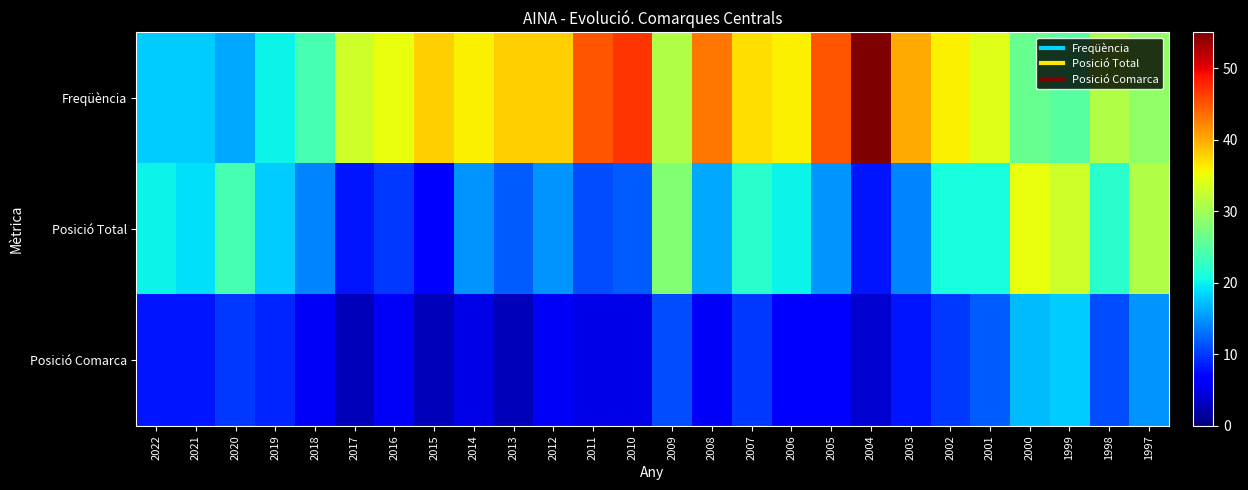

Reading right to left, what are all the values shown in this chart?

Freqüència: 1997=29	1998=31	1999=25	2000=26	2001=34	2002=36	2003=40	2004=55	2005=45	2006=36	2007=37	2008=43	2009=31	2010=47	2011=45	2012=38	2013=38	2014=36	2015=38	2016=35	2017=33	2018=24	2019=20	2020=16	2021=18	2022=18
Posició Total: 1997=31	1998=22	1999=33	2000=35	2001=21	2002=21	2003=14	2004=8	2005=15	2006=20	2007=22	2008=16	2009=28	2010=12	2011=11	2012=15	2013=12	2014=15	2015=7	2016=10	2017=8	2018=14	2019=18	2020=24	2021=19	2022=20
Posició Comarca: 1997=15	1998=11	1999=18	2000=17	2001=12	2002=10	2003=8	2004=4	2005=7	2006=7	2007=10	2008=6	2009=11	2010=5	2011=5	2012=6	2013=3	2014=5	2015=3	2016=6	2017=3	2018=6	2019=9	2020=10	2021=8	2022=8